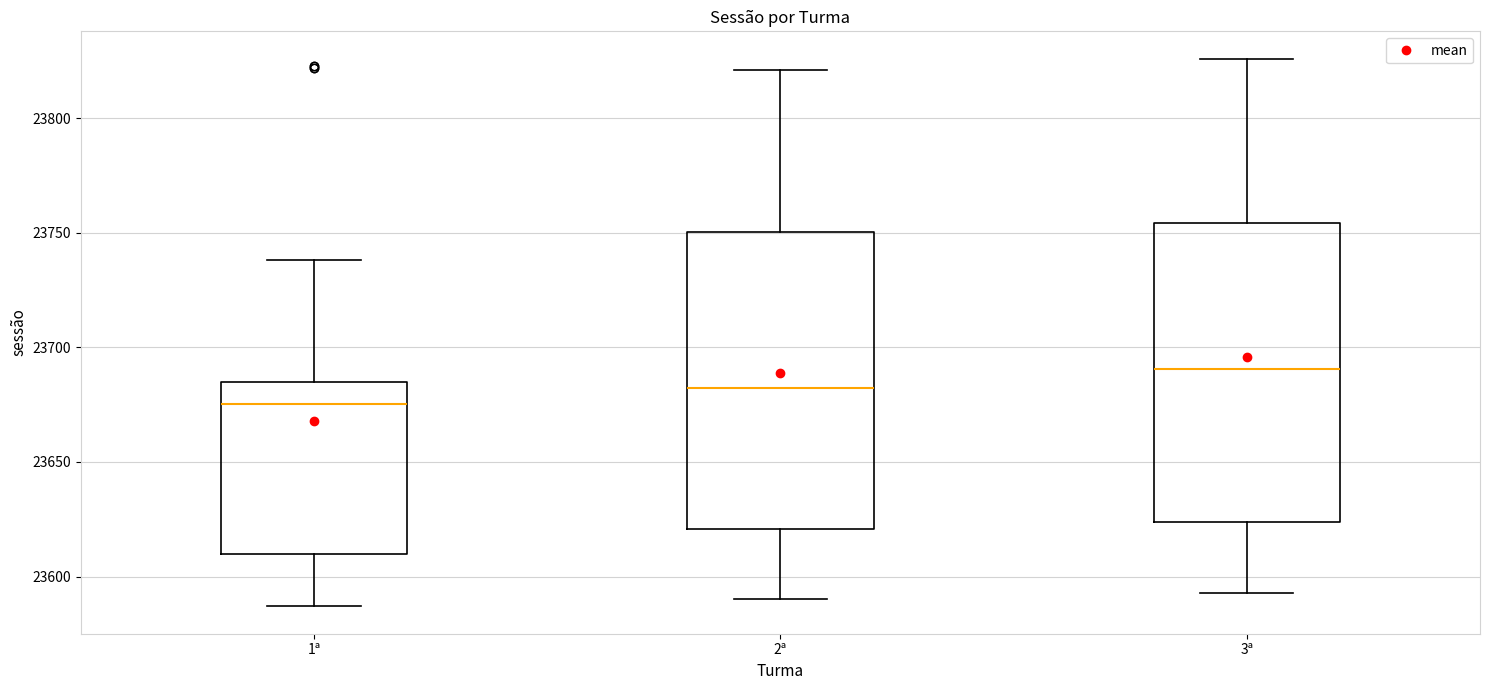

Reading left to right, transcribe this box plot: for each box, give where its median line is, the range the box spans, and where its two whiskers end, as read against the y-axis. The values are not printed on the chart, so give them approximately, as read against the axis.

1ª: median 23675, box 23610 to 23685, whiskers 23585 to 23740
2ª: median 23685, box 23620 to 23750, whiskers 23590 to 23820
3ª: median 23690, box 23625 to 23755, whiskers 23595 to 23825